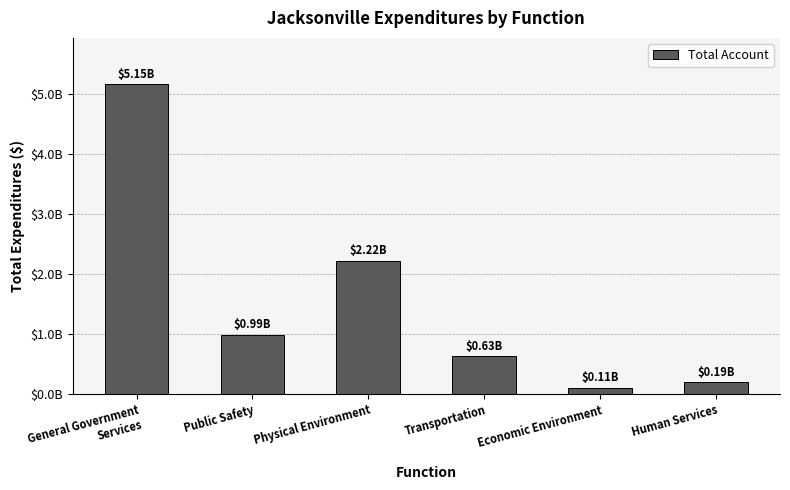

How many series are shown in this chart?

1